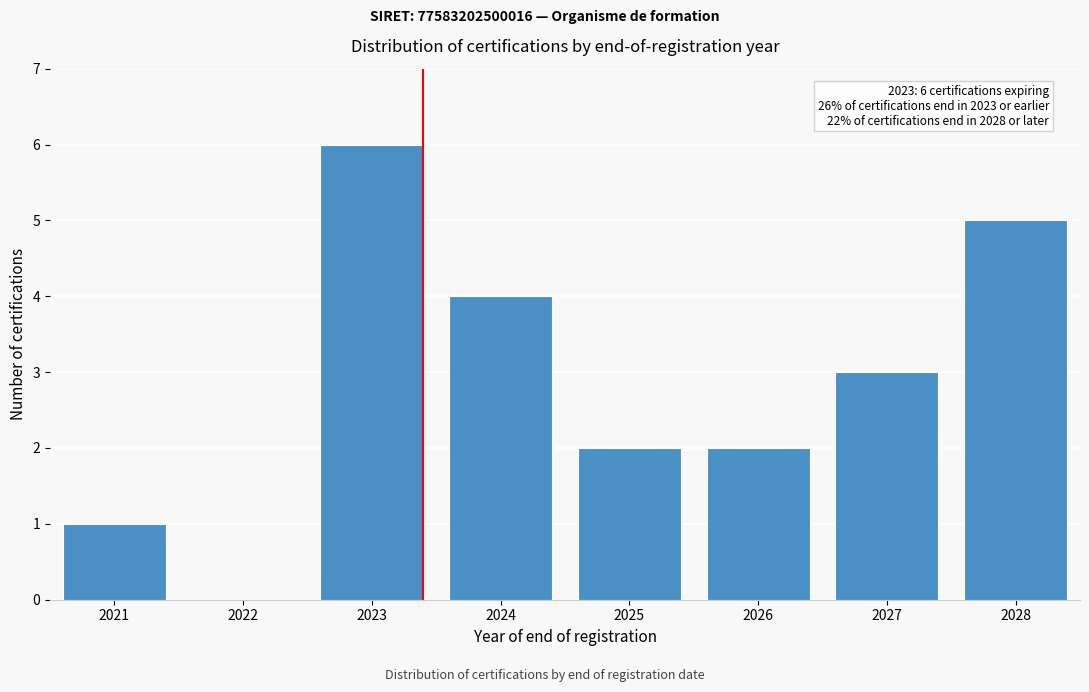

Reading left to right, what are all the values shown in this chart?

2021=1	2022=0	2023=6	2024=4	2025=2	2026=2	2027=3	2028=5